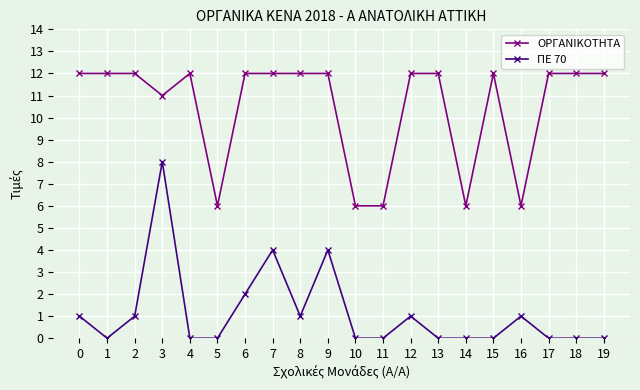

Count the ΟΡΓΑΝΙΚΟΤΗΤΑ values in the range 11 to 12.

15